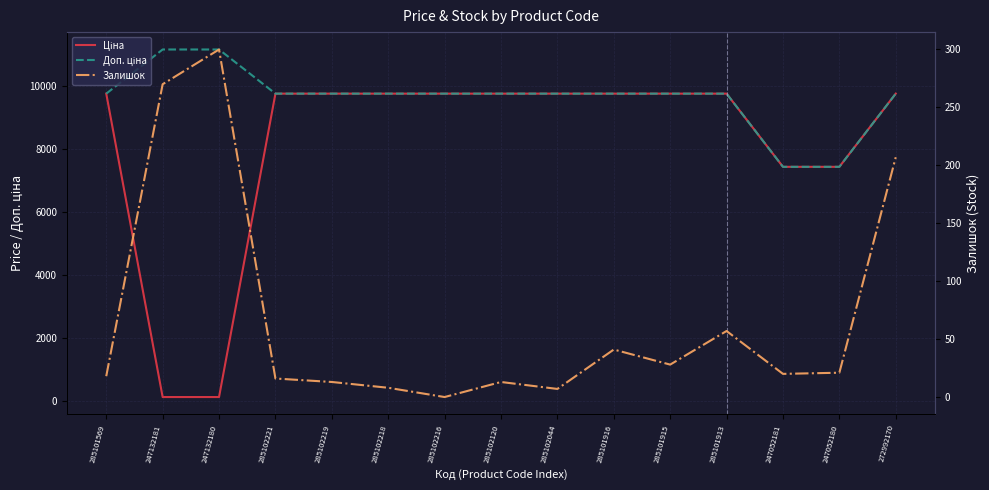

Reading left to right, transcribe all the data shown in this chart.

Ціна: 9764.4	111.7	111.7	9764.4	9764.4	9764.4	9764.4	9764.4	9764.4	9764.4	9764.4	9764.4	7436.2	7436.2	9764.4
Доп. ціна: 9764.4	11169.0	11169.0	9764.4	9764.4	9764.4	9764.4	9764.4	9764.4	9764.4	9764.4	9764.4	7436.2	7436.2	9764.4
Залишок: 18.0	270.0	300.0	16.0	13.0	8.0	0.0	13.0	7.0	41.0	28.0	57.0	20.0	21.0	207.0